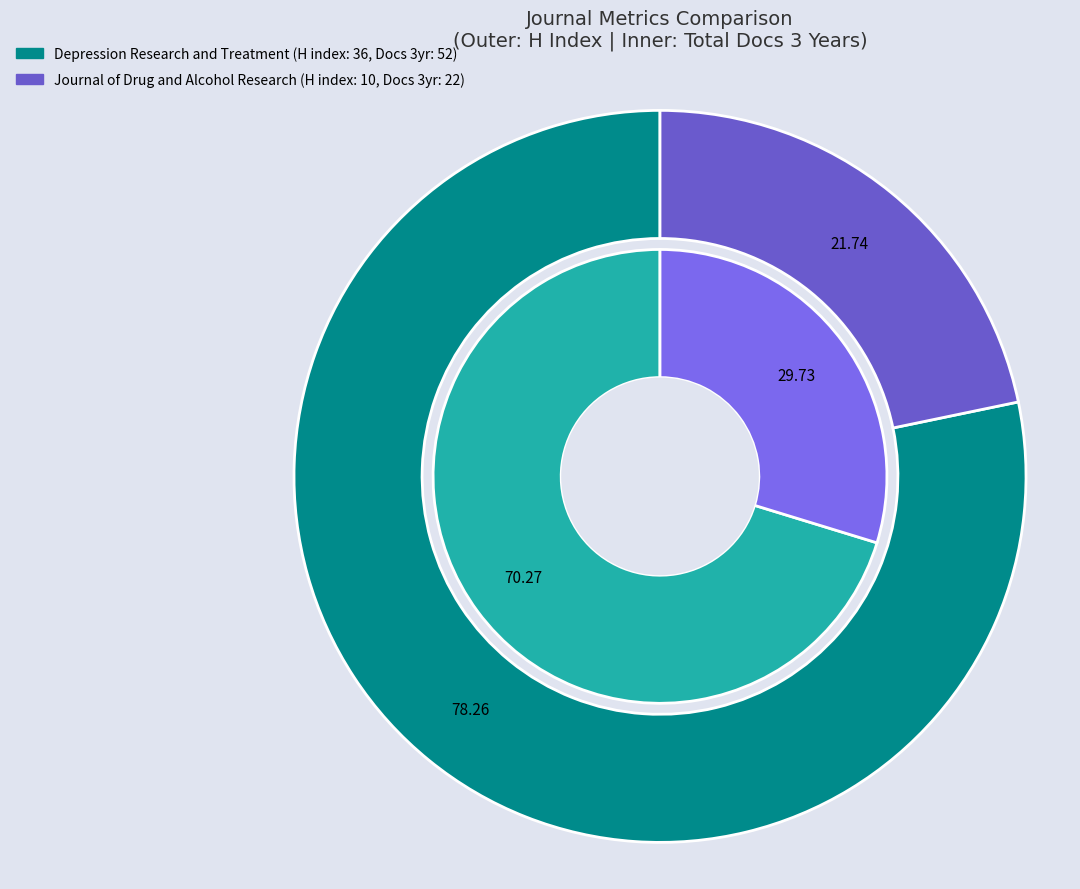

True or false: Depression Research and Treatment accounts for 70% of the total.

True